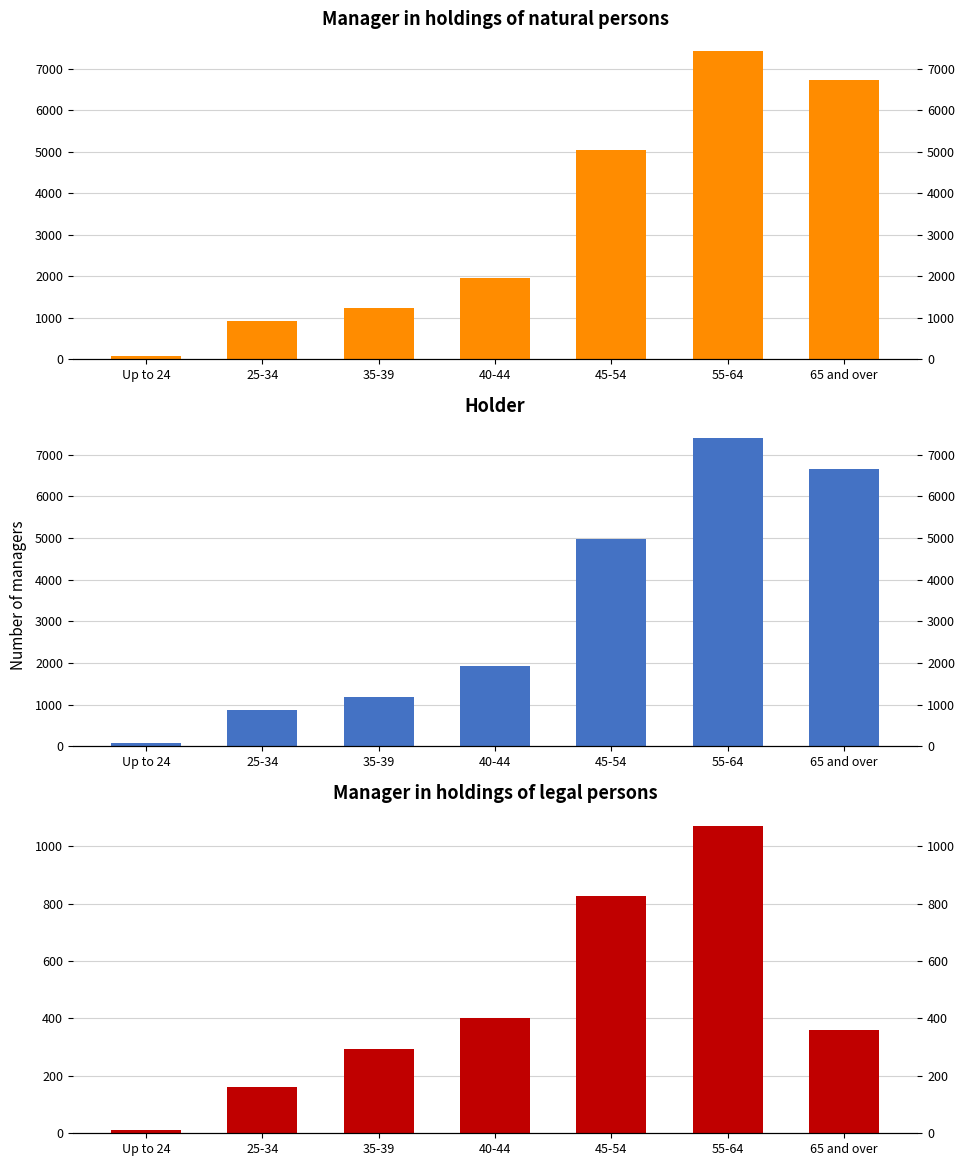

Between 40-44 and 65 and over, which series saw the biggest shift?

Manager in holdings of natural persons